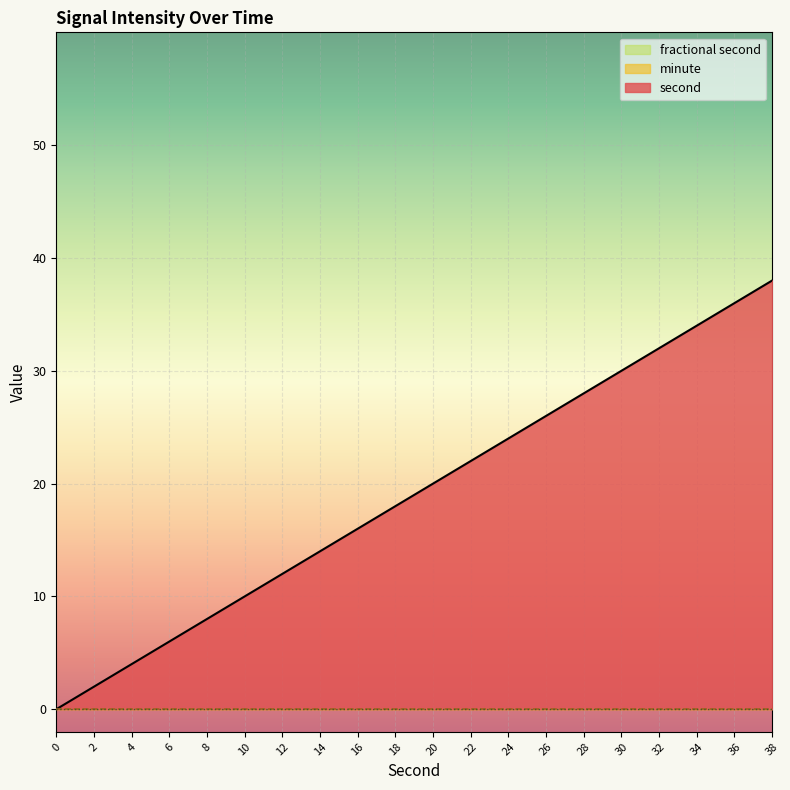

Which series changed the most between 18 and 28?

second